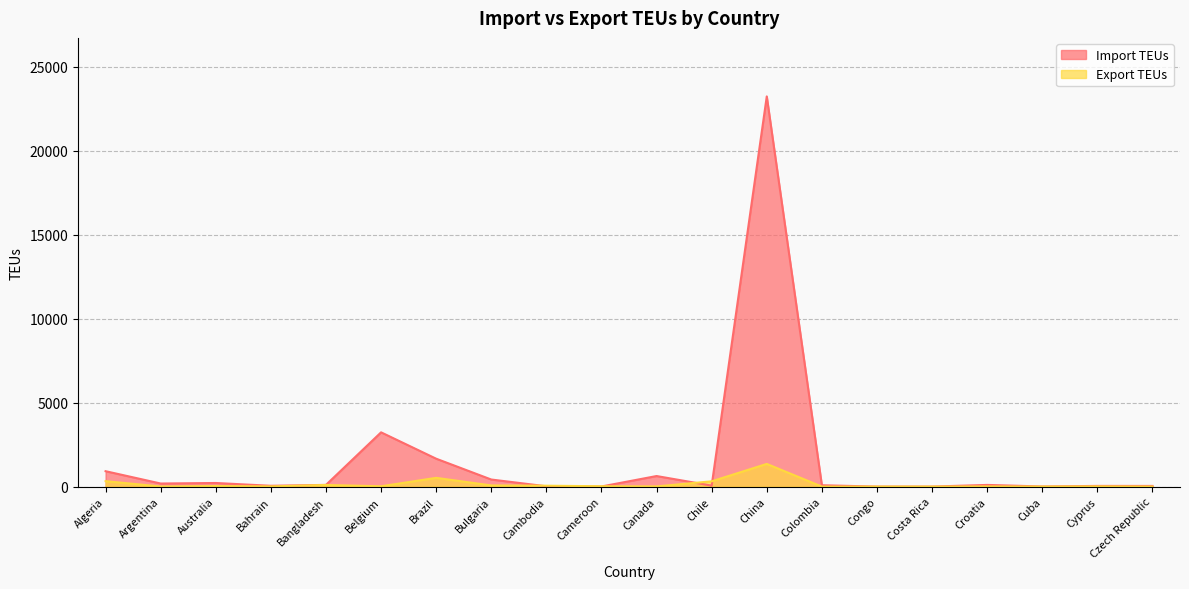

What is the maximum value shown in the chart?

23236